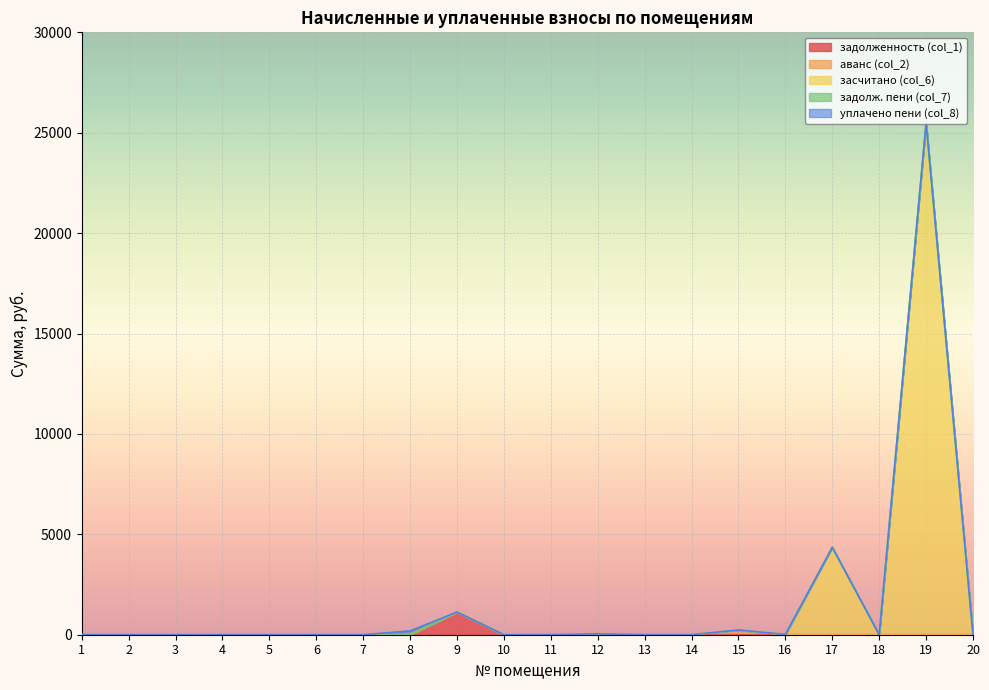

Which series has the largest total across all categories?

засчитано (col_6)